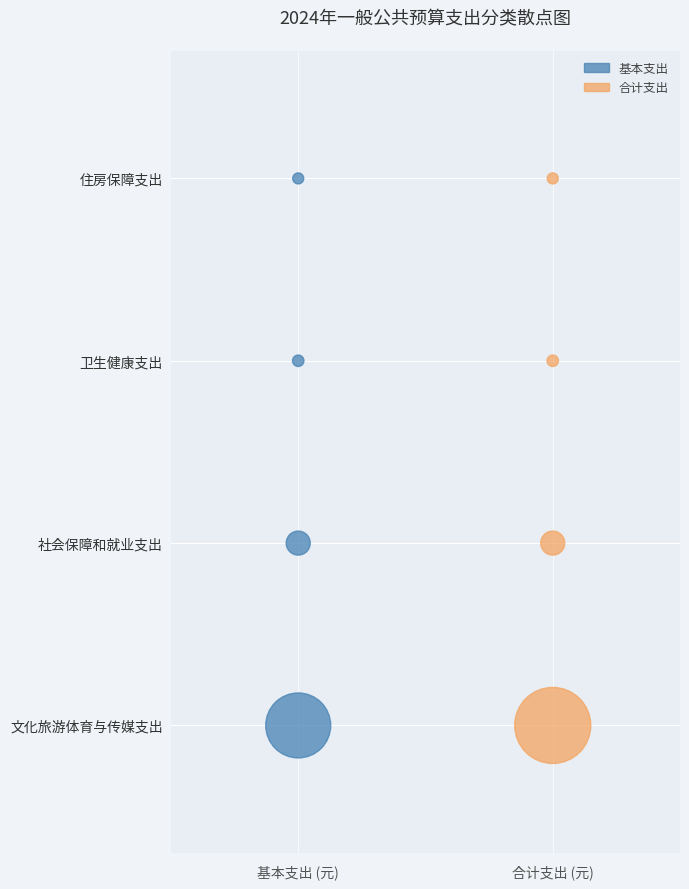

What are all the series names shown in the legend?

基本支出, 合计支出